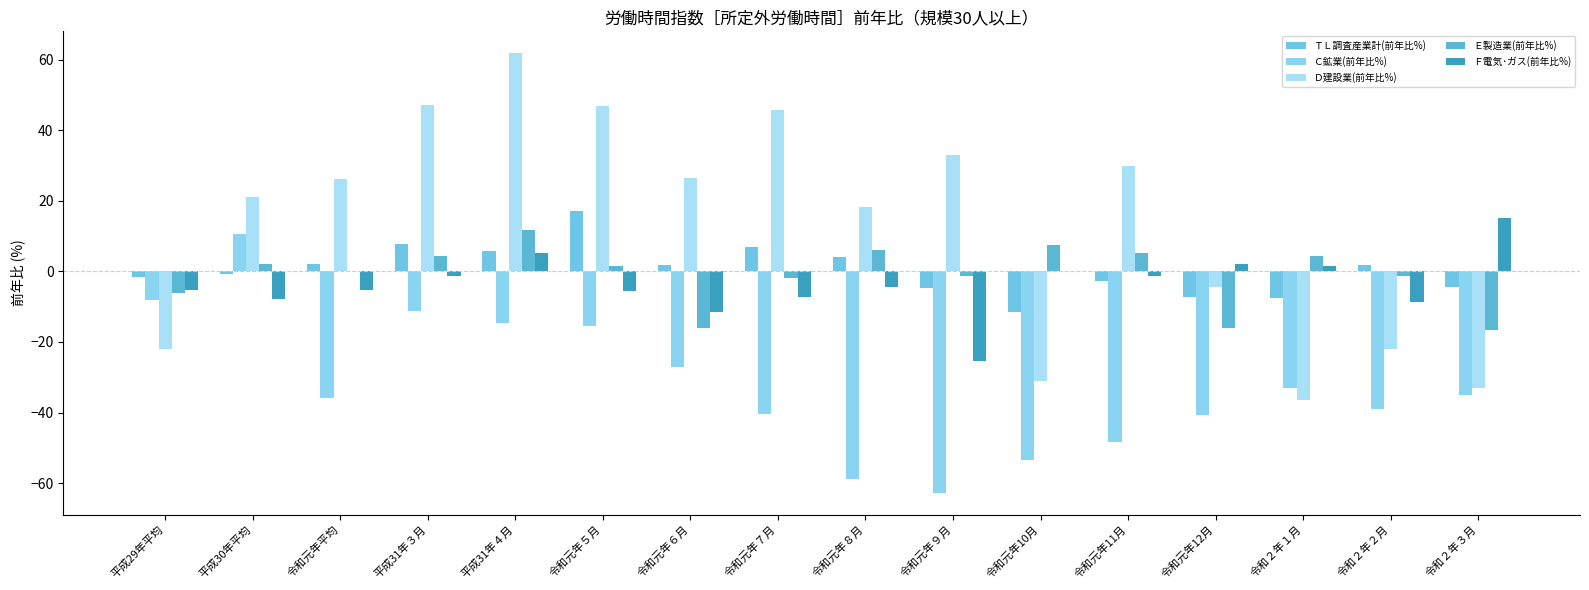

What is the greatest value displayed?

61.8